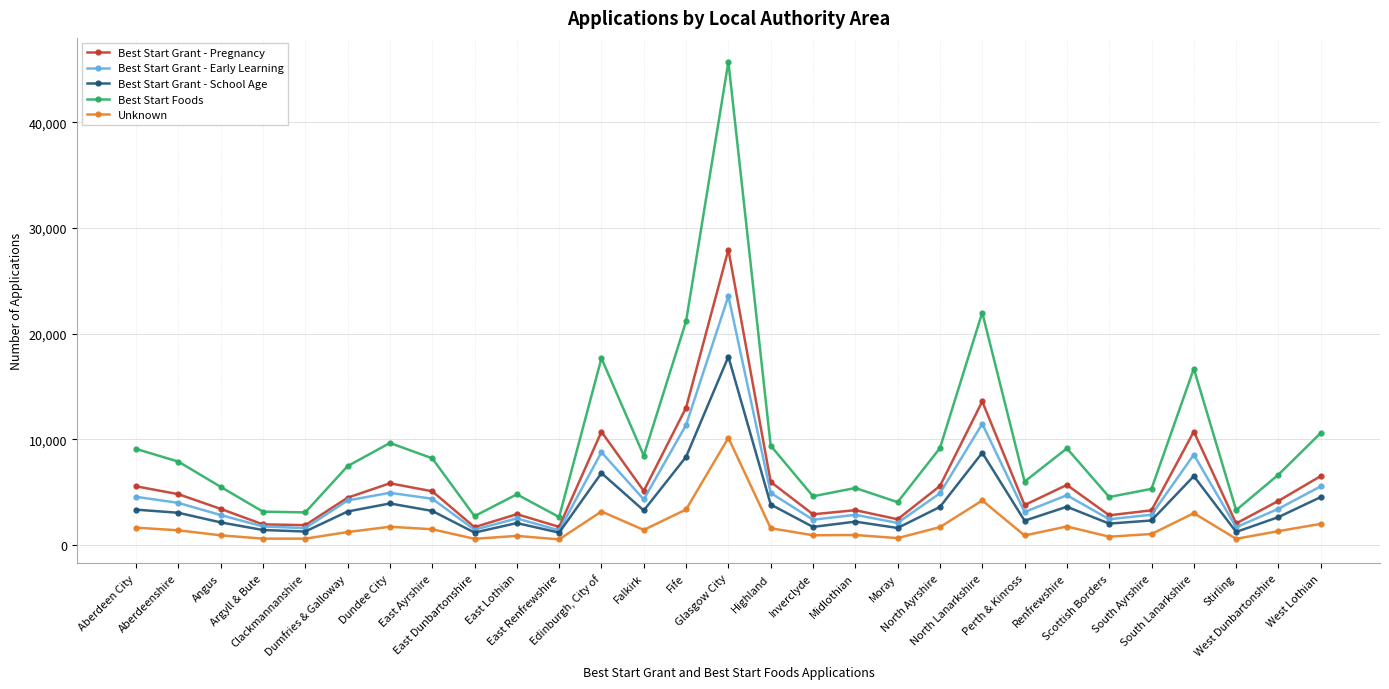

List the series in order of their peak value, highest first.

Best Start Foods, Best Start Grant - Pregnancy, Best Start Grant - Early Learning, Best Start Grant - School Age, Unknown